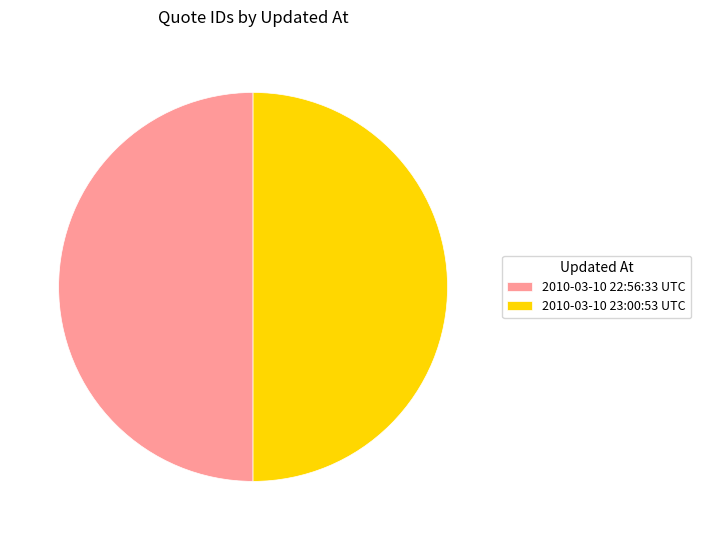

Count the number of slices in the pie.

2